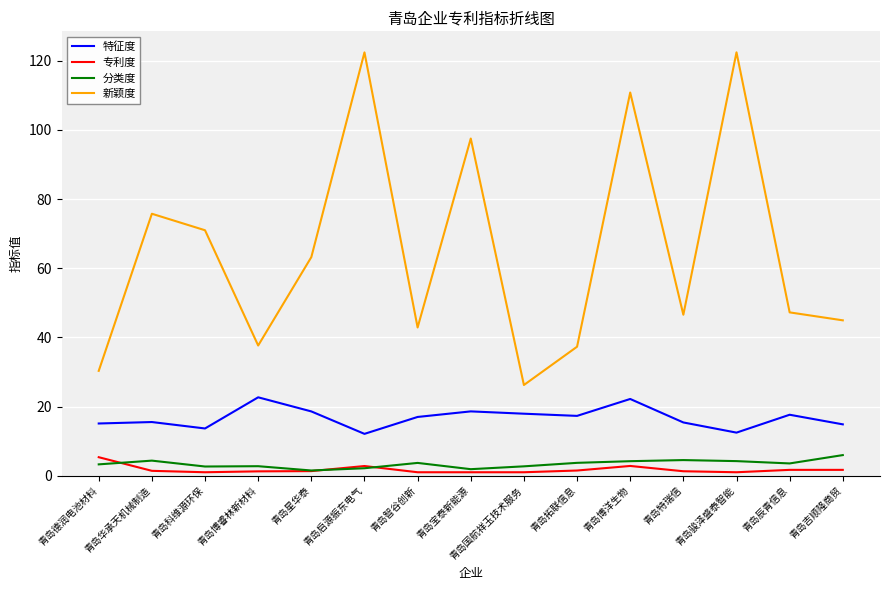

What is the maximum value shown in the chart?

122.4